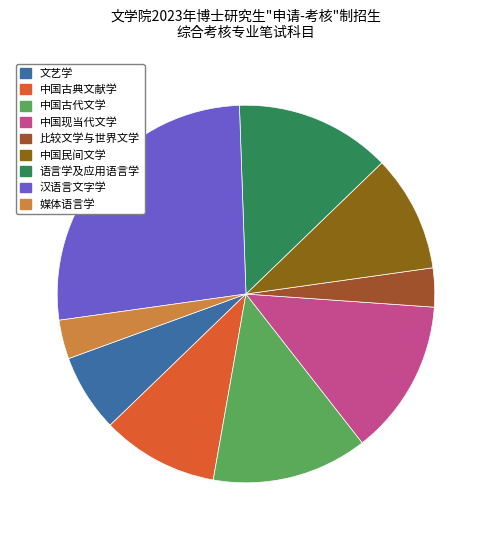

What percentage is the 中国古典文献学 slice, to the nearest percent?

10%